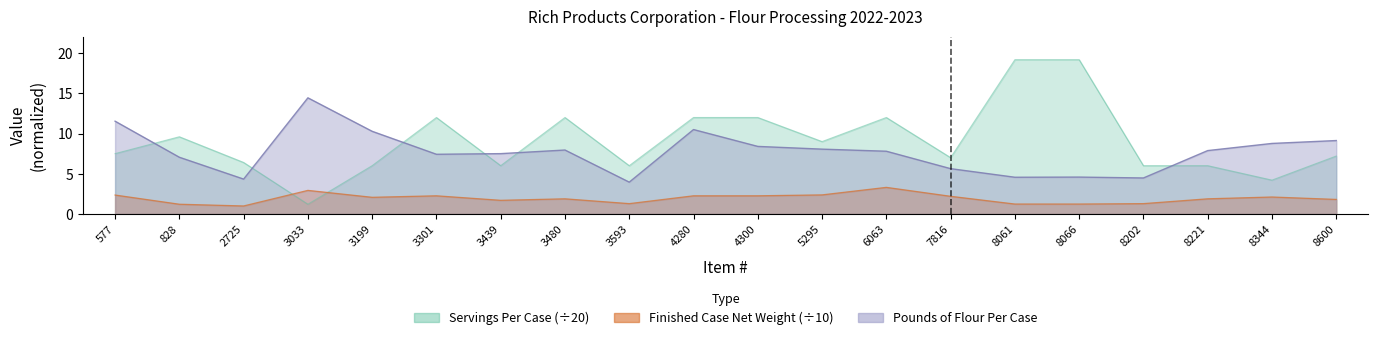

True or false: Finished Case Net Weight has more than 2 points higher than both neighbors.

True